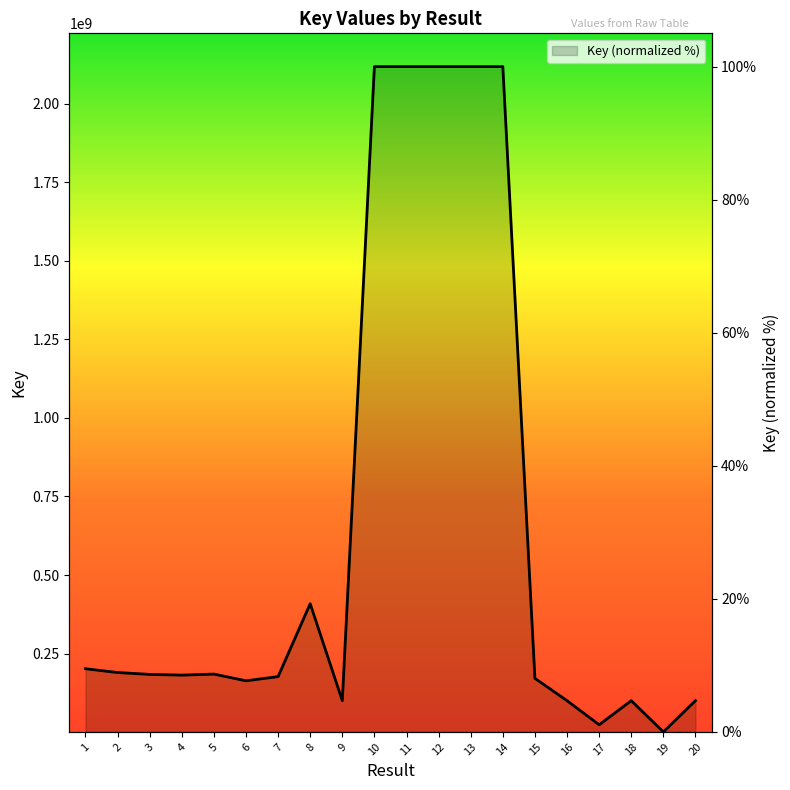

What is the average value?

30.4